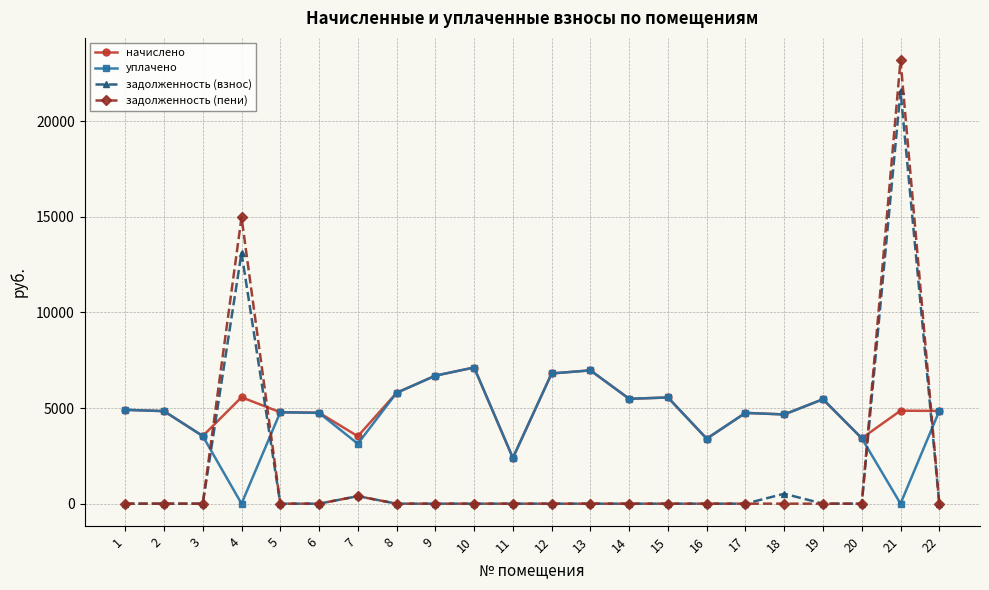

What is the total value across all series at 19?

10921.0